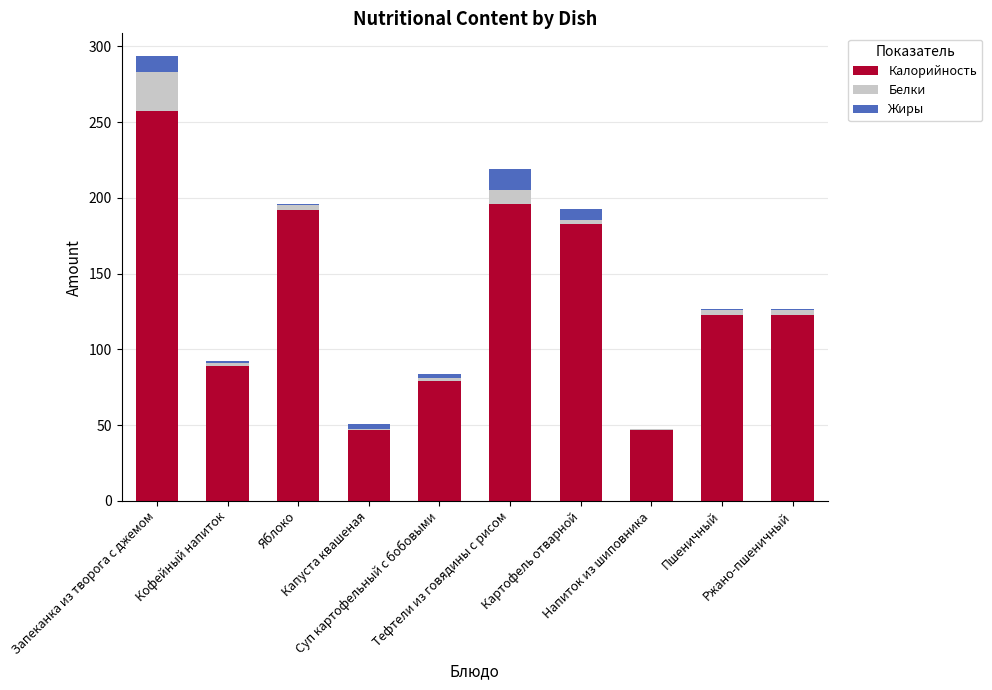

What is the sum of the Калорийность values at Картофель отварной and Капуста квашеная?

229.5